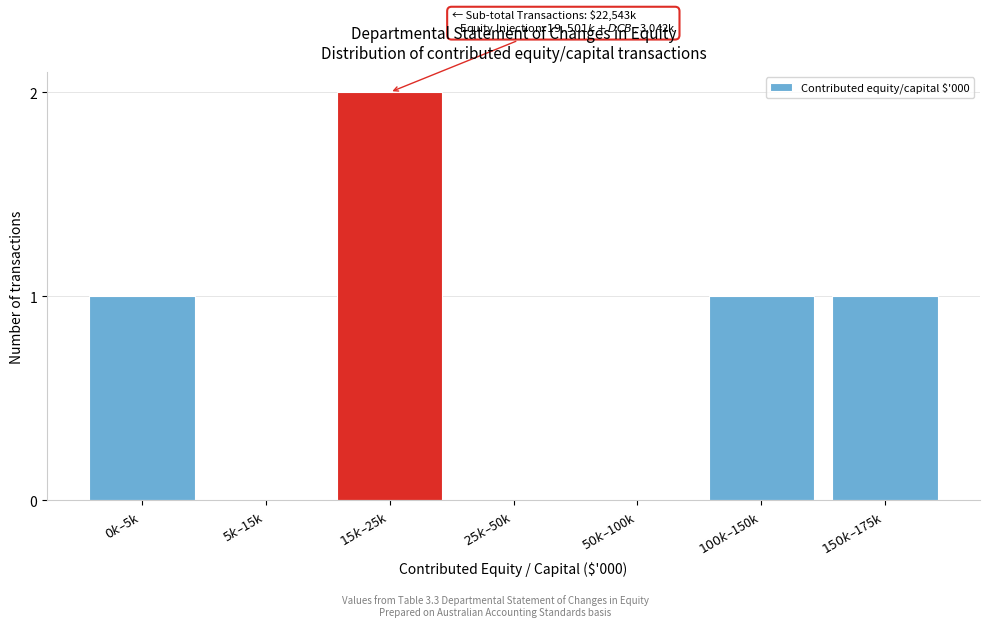

What is the sum of all values?

5